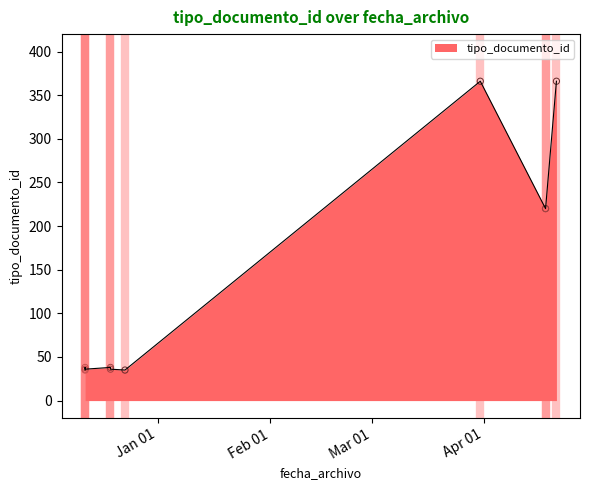

What is the ratio of the value at 2017-04-21 to the value at 2017-04-18?

1.7